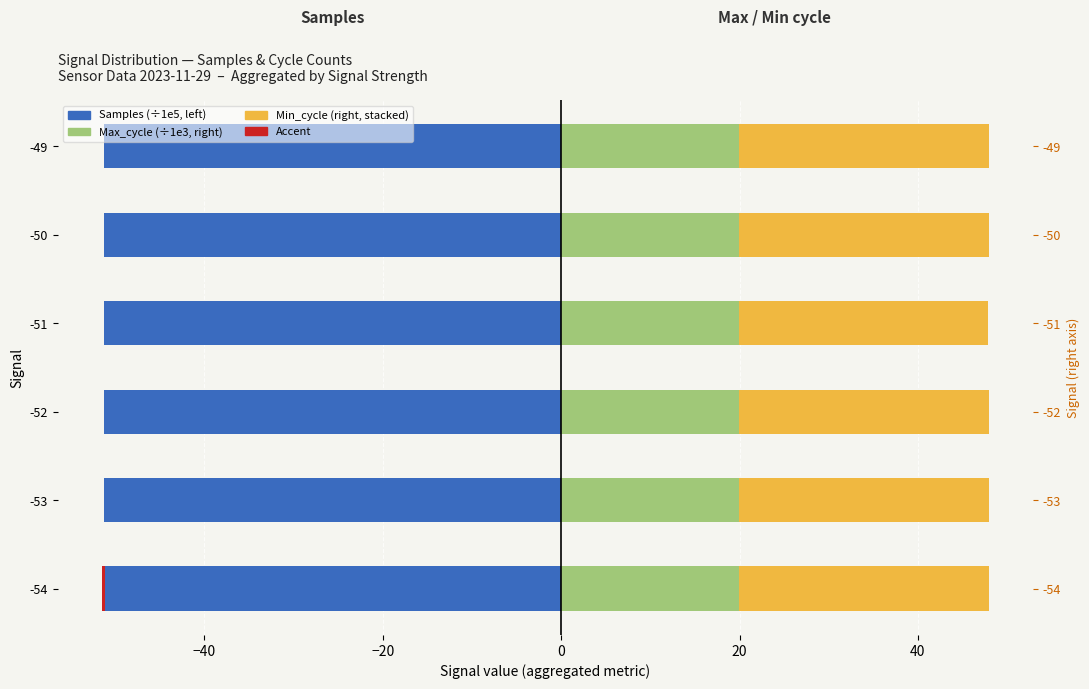

What is the spread (max minus min) of values at 0?

71.2